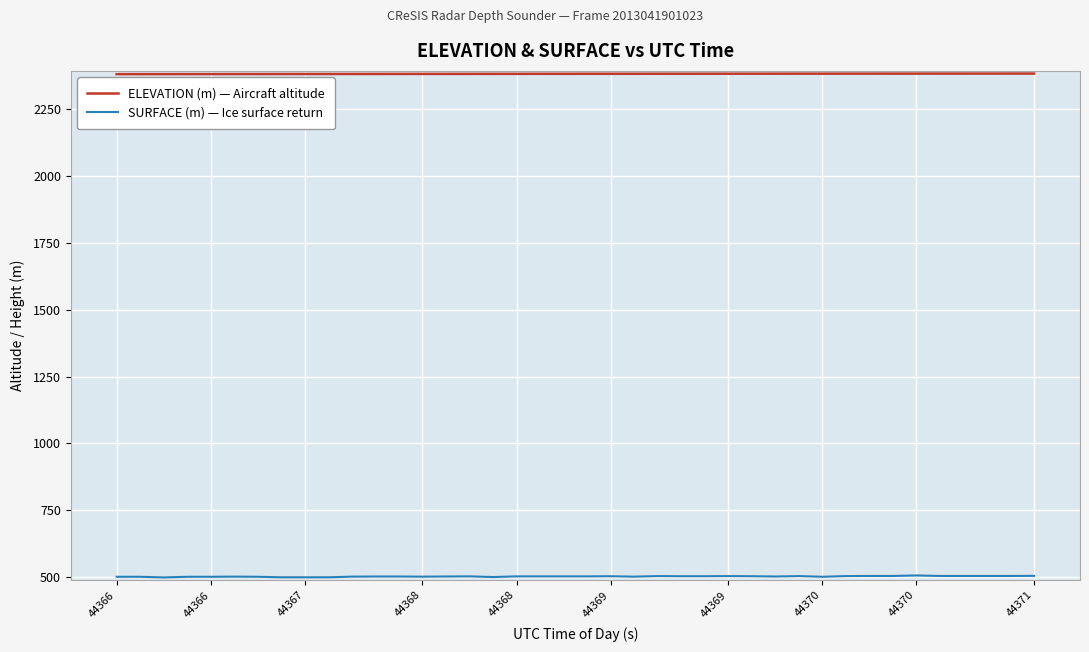

What is the minimum value shown in the chart?

498.6